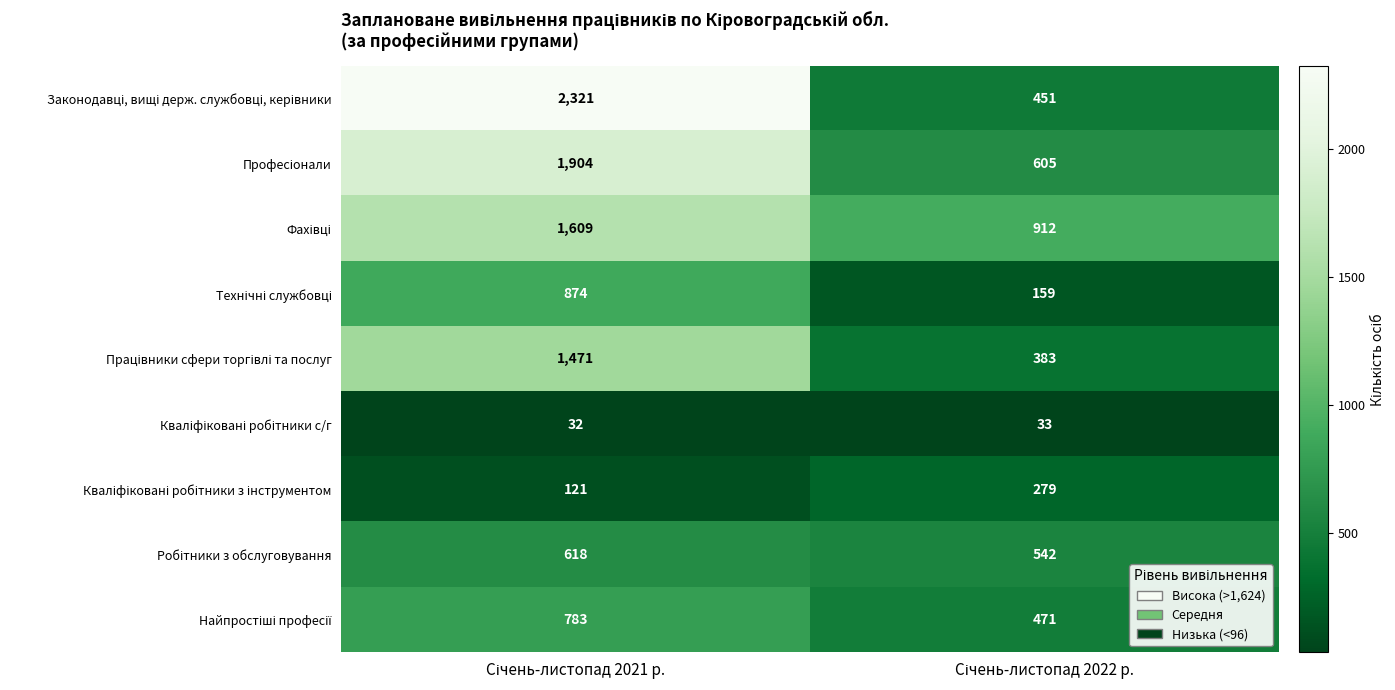

How many categories are shown in the chart?

2